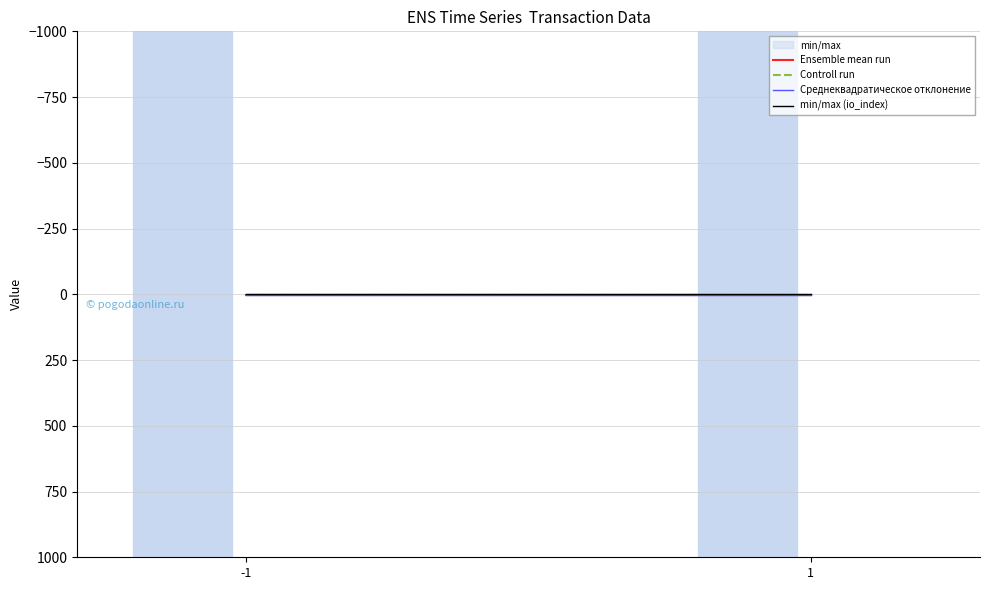

Where is Среднеквадратическое отклонение nearest to the value 1?

-1